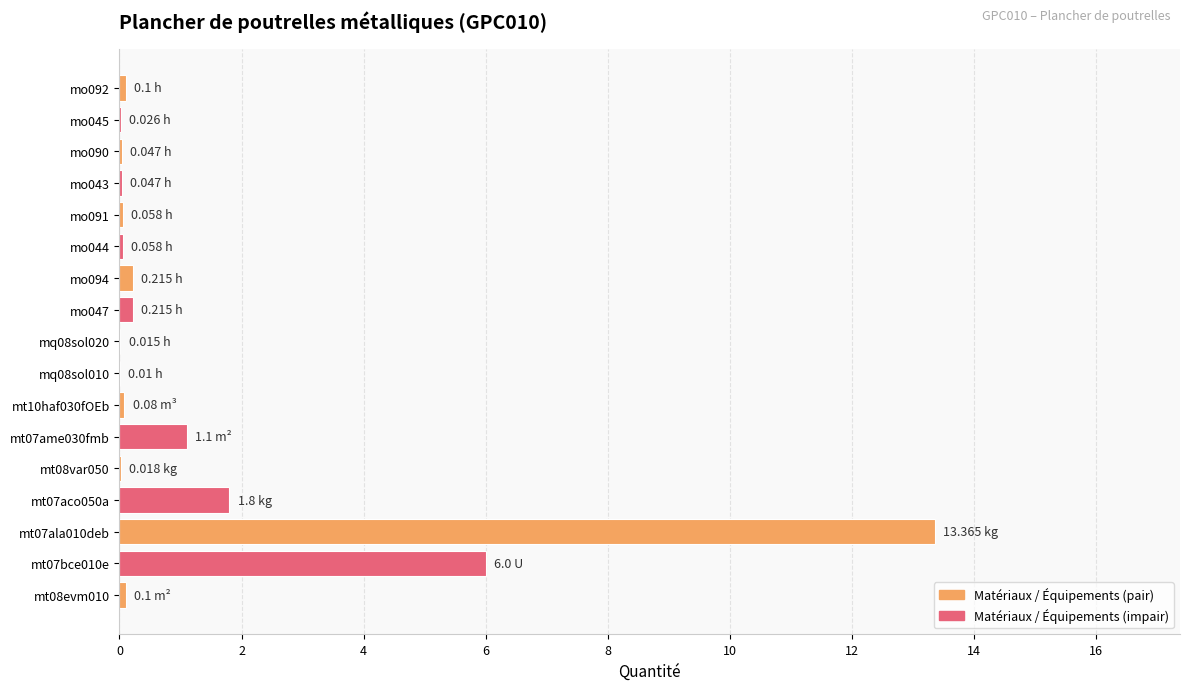

What is the sum of all values?

23.3